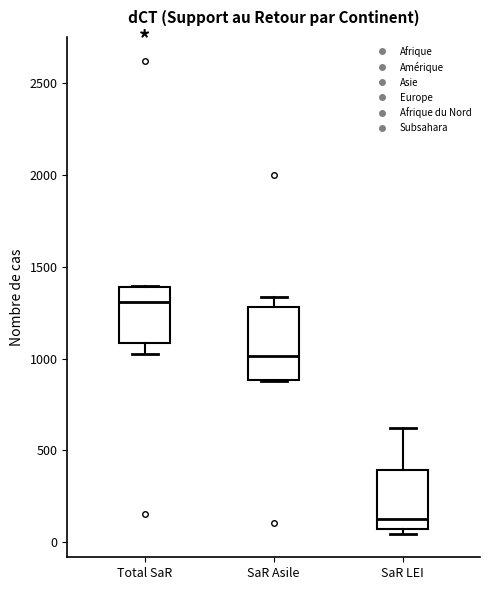

Reading left to right, transcribe this box plot: for each box, give where its median line is, the range the box spans, and where its two whiskers end, as read against the y-axis. The values are not printed on the chart, so give them approximately, as read against the axis.

Total SaR: median 1300, box 1100 to 1400, whiskers 1000 to 1400
SaR Asile: median 1000, box 900 to 1300, whiskers 900 to 1350
SaR LEI: median 150, box 100 to 400, whiskers 50 to 600